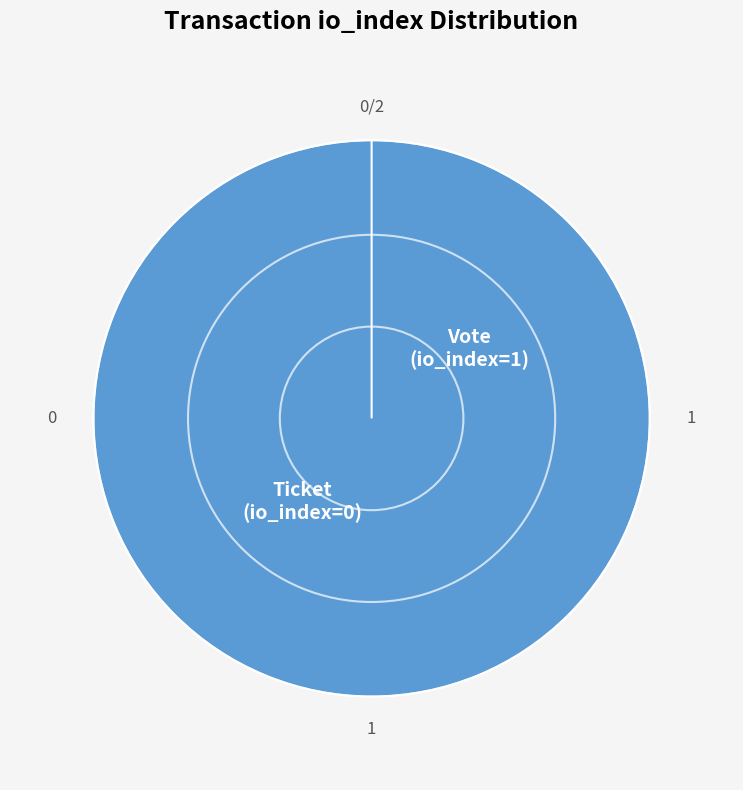

How many slices are in this pie chart?

2